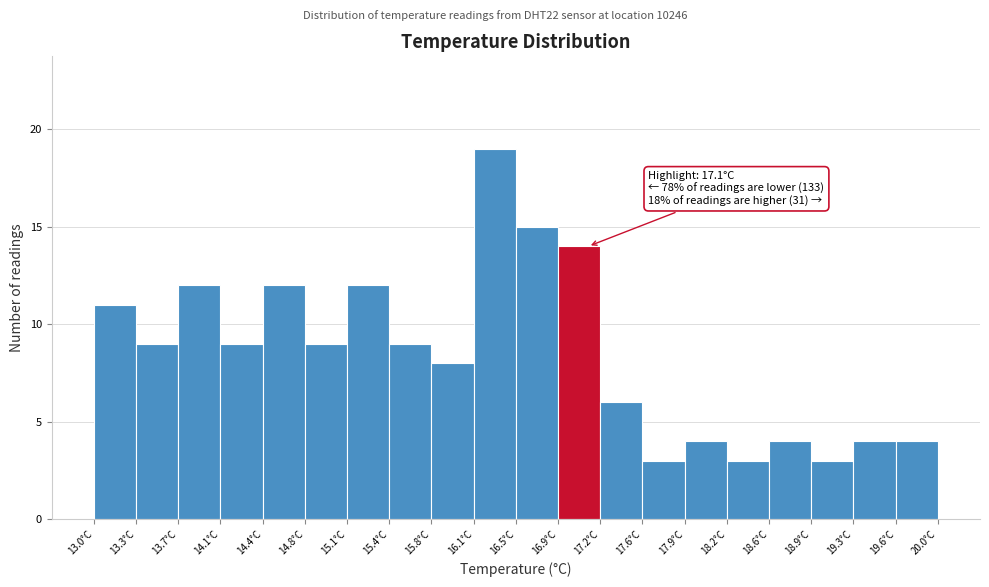

Over which range of the x-axis is the bar tallest?

16.15 to 16.50